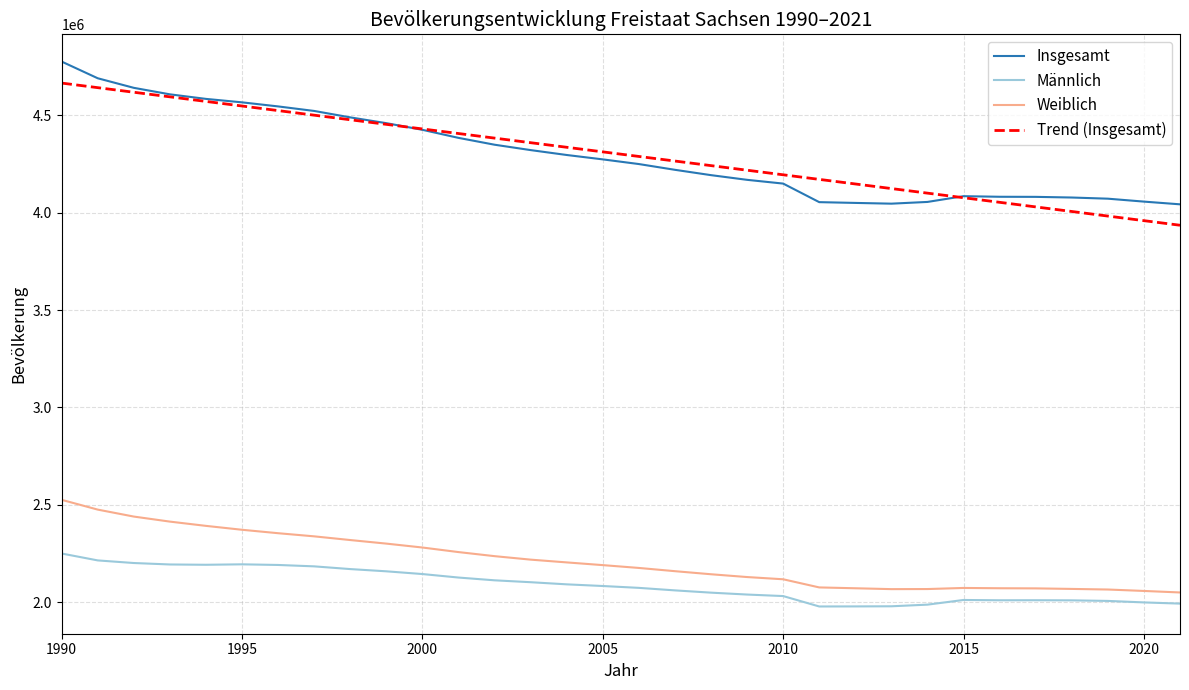

What is the minimum value shown in the chart?

1978178.0